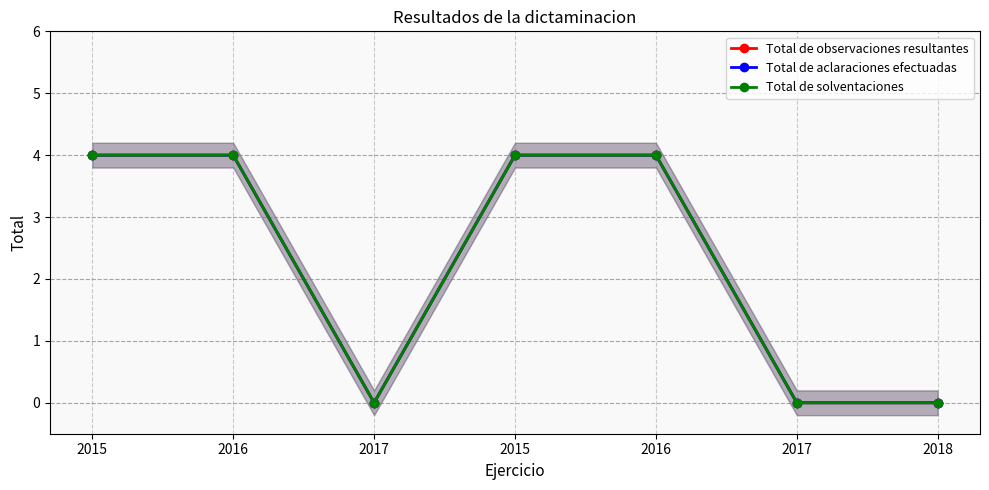

What is the average value of the Total de observaciones resultantes series?

2